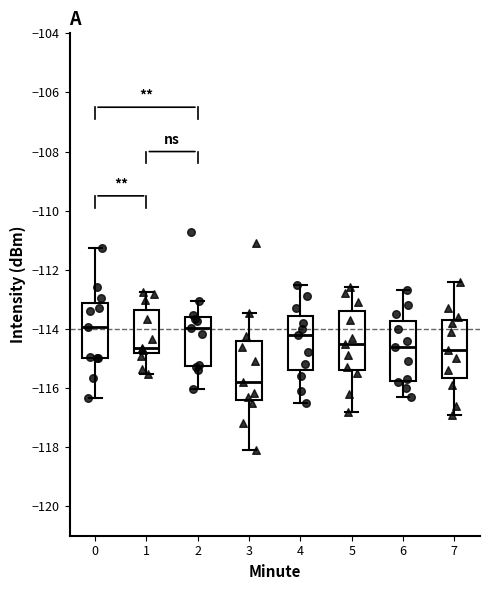

Reading left to right, transcribe this box plot: for each box, give where its median line is, the range the box spans, and where its two whiskers end, as read against the y-axis. The values are not printed on the chart, so give them approximately, as read against the axis.

0: median -114.0, box -115.0 to -113.2, whiskers -116.4 to -111.2
1: median -114.6, box -114.8 to -113.4, whiskers -115.6 to -112.8
2: median -114.0, box -115.2 to -113.6, whiskers -116.0 to -113.0
3: median -115.8, box -116.4 to -114.4, whiskers -118.2 to -113.4
4: median -114.2, box -115.4 to -113.6, whiskers -116.4 to -112.4
5: median -114.4, box -115.4 to -113.4, whiskers -116.8 to -112.6
6: median -114.6, box -115.8 to -113.8, whiskers -116.2 to -112.6
7: median -114.6, box -115.6 to -113.6, whiskers -116.8 to -112.4